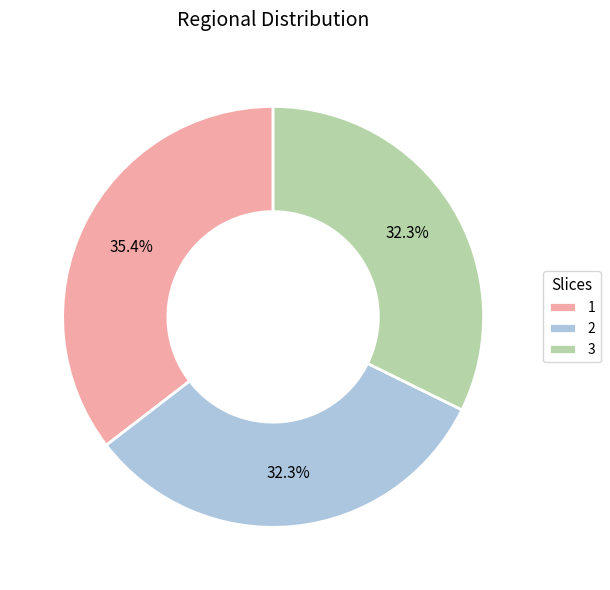

Which has a higher value, 1 or 2?

1